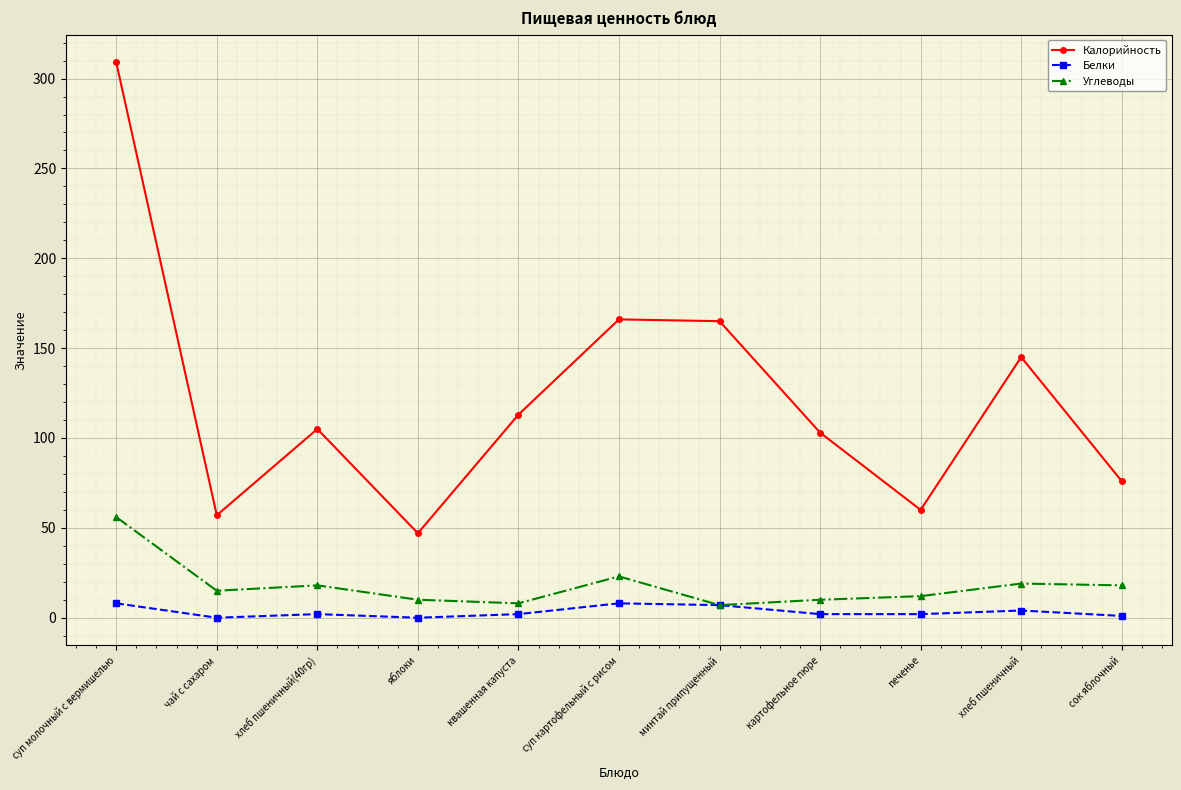

At which label does Калорийность reach its minimum?

яблоки